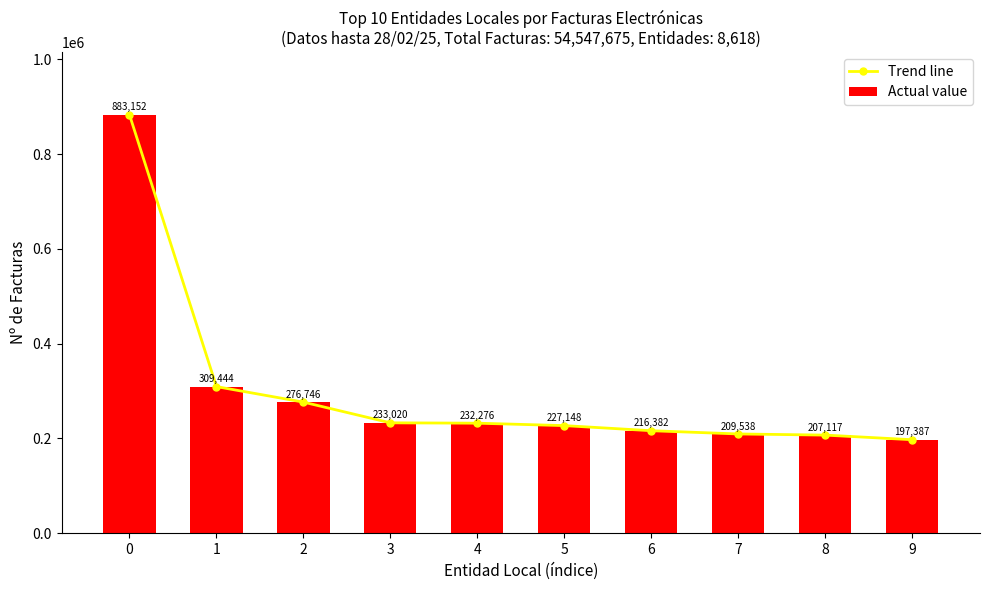

What is the maximum value for Actual value?

883152